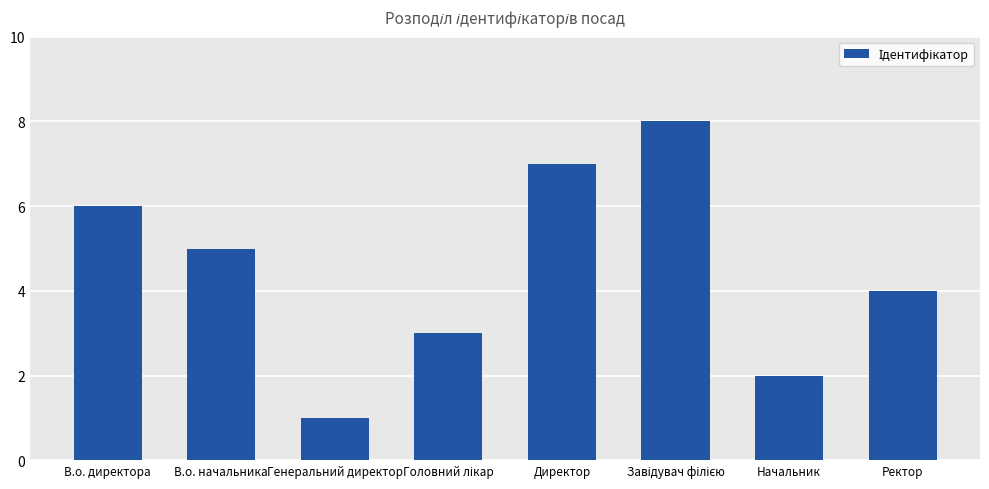

At which label is the value closest to 4?

Ректор